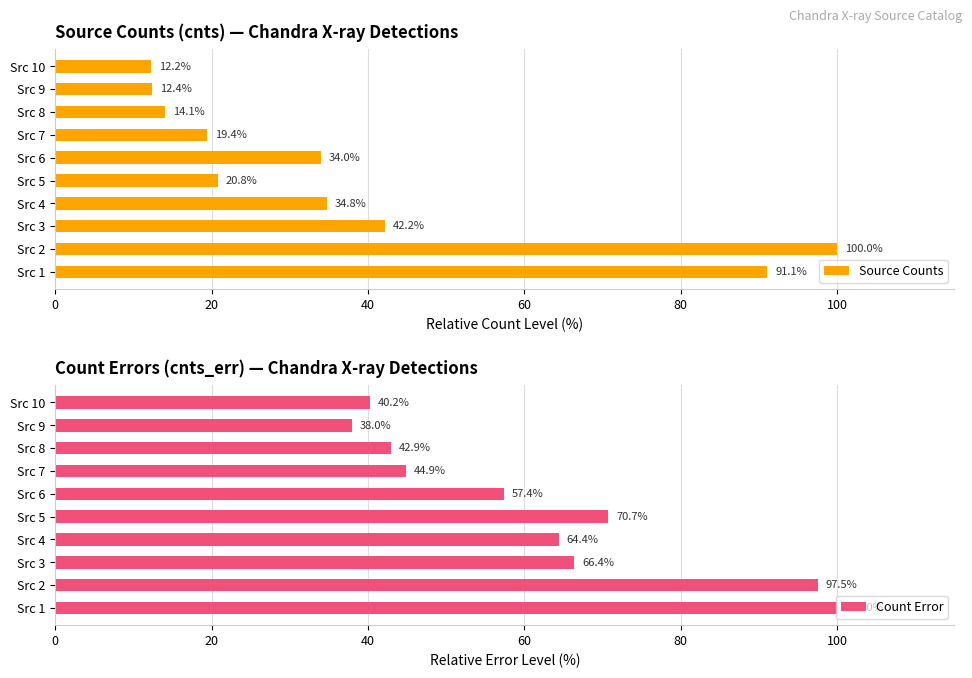

At which label does Source Counts reach its minimum?

Src 10